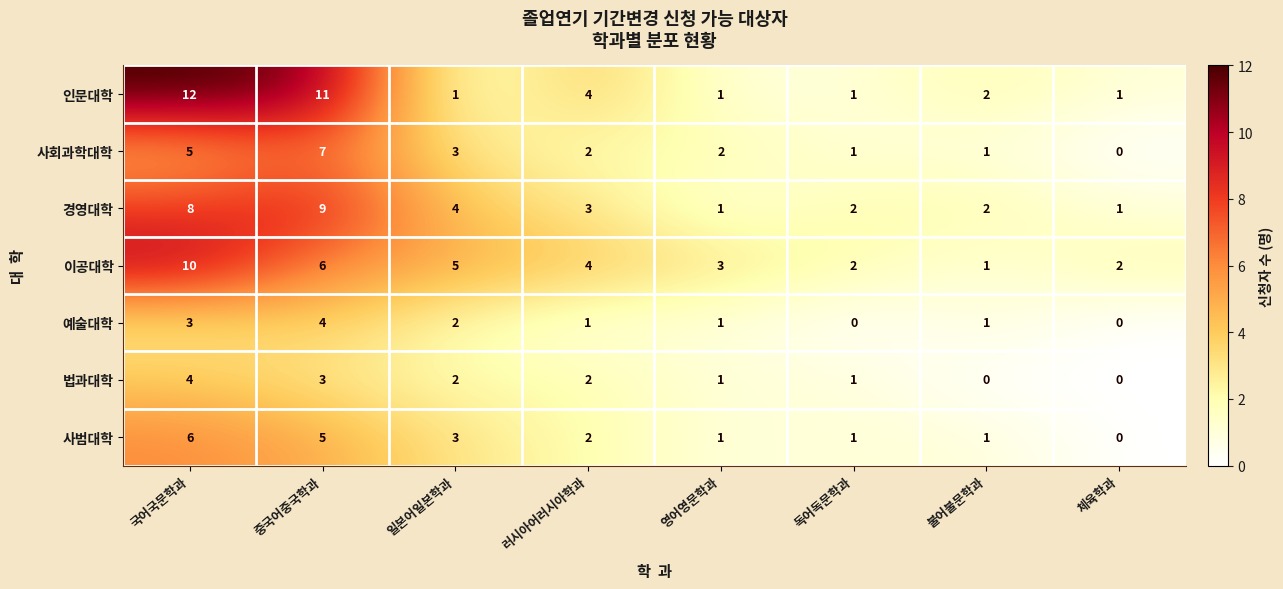

What is the average value of the 경영대학 series?

4